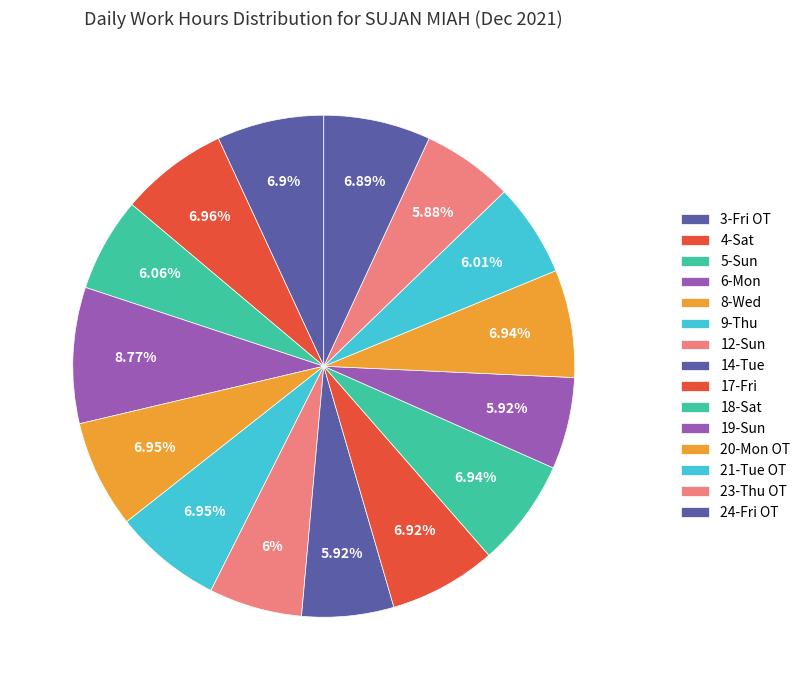

How many slices are in this pie chart?

15